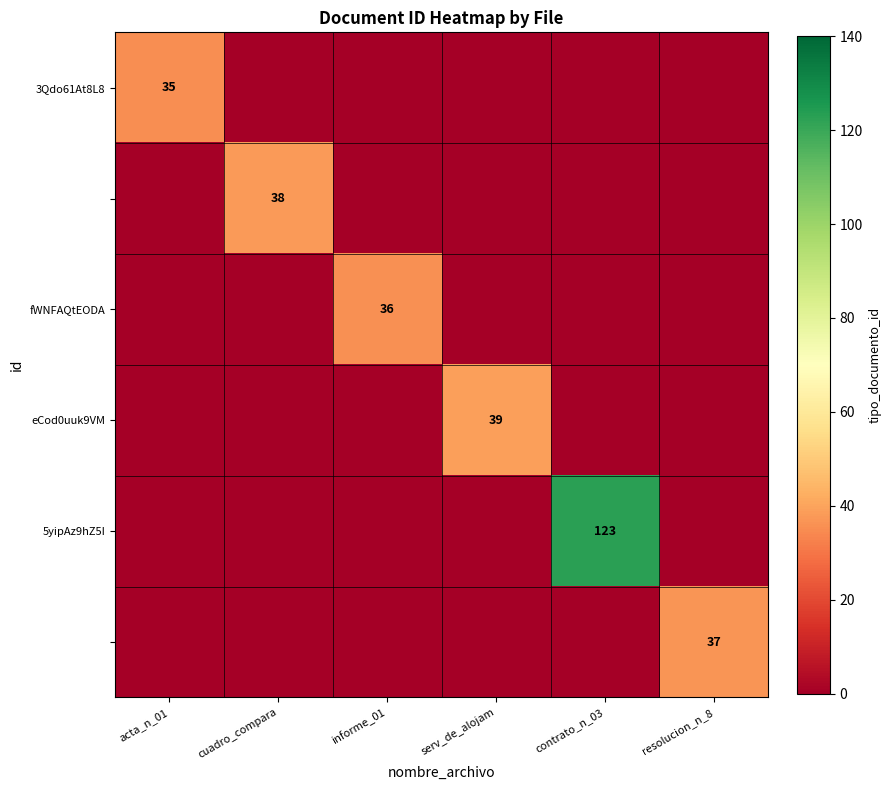

The fWNFAQtEODA series shows 60 at informe_01. True or false?

False